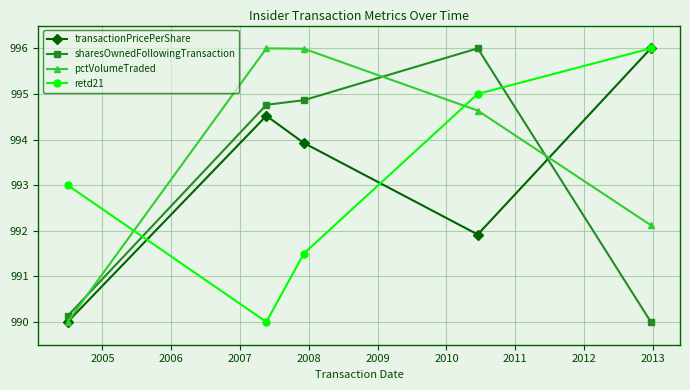

Which series has the largest total across all categories?

pctVolumeTraded